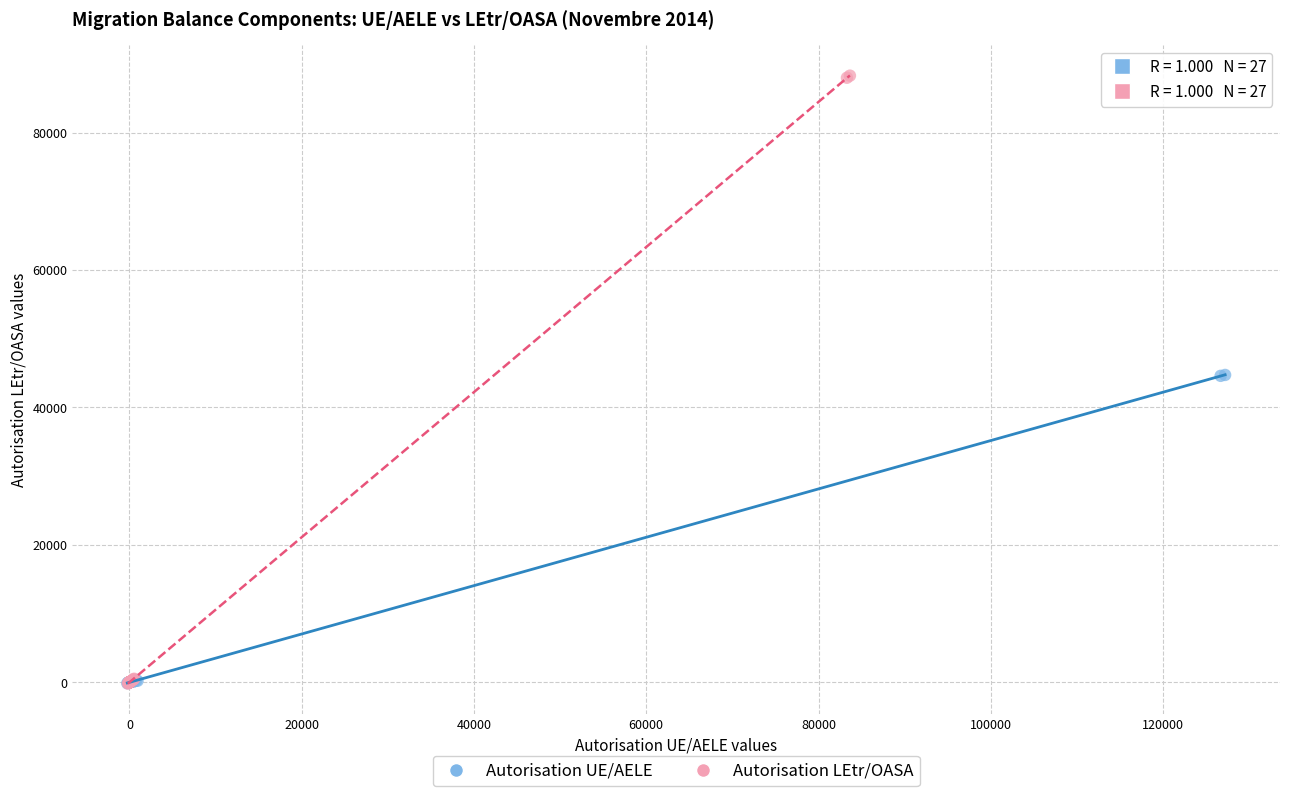

What are all the series names shown in the legend?

Autorisation UE/AELE, Autorisation LEtr/OASA